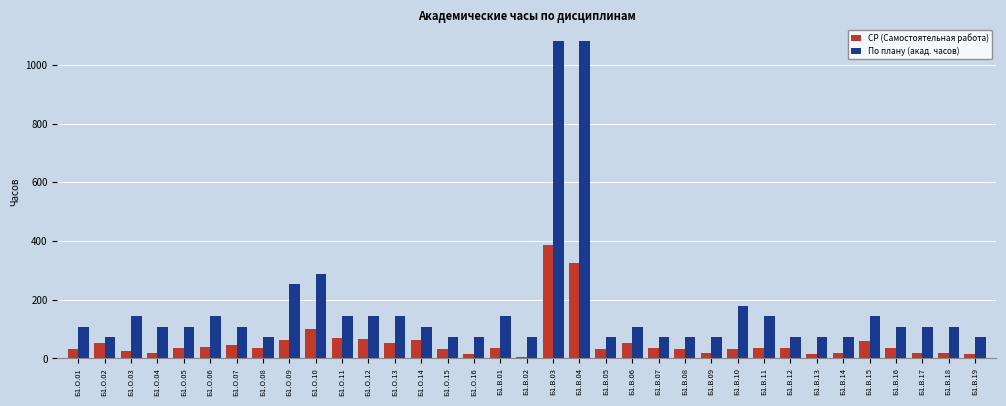

Which series has the largest total across all categories?

По плану (акад. часов)